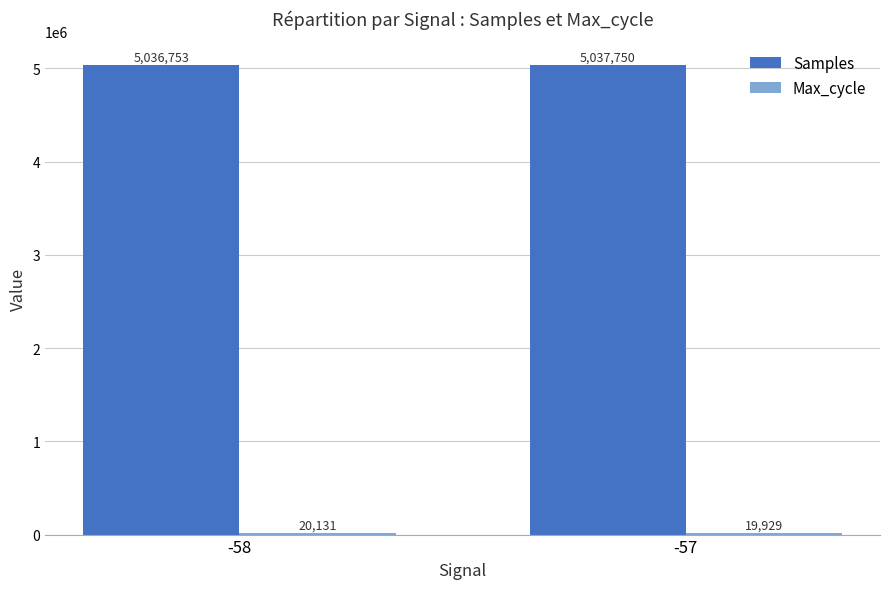

At which category is the sum across all series the highest?

-57